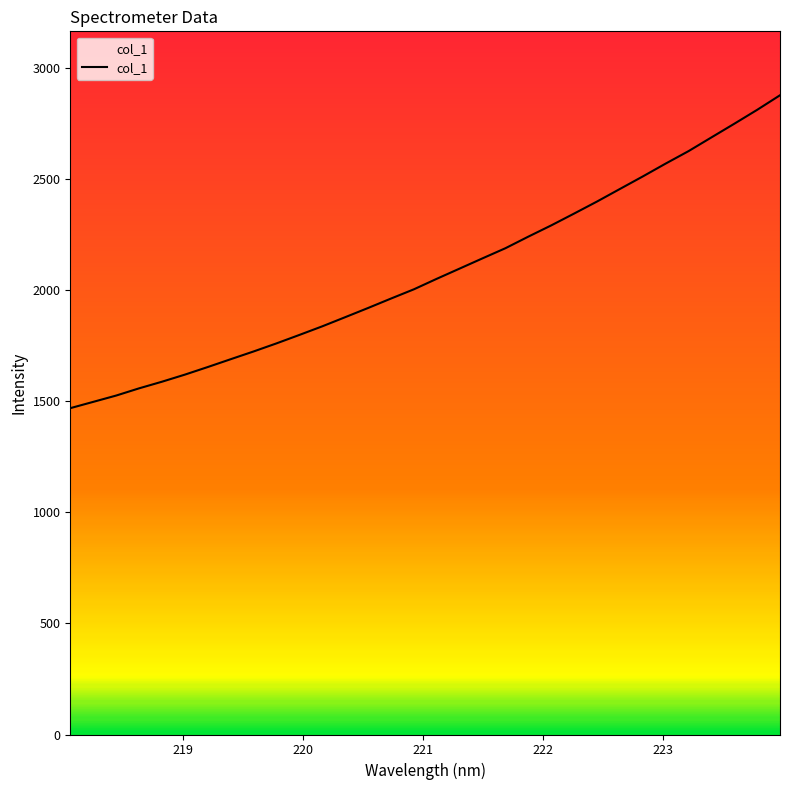

True or false: the data has more than 1 interior local peaks.

False